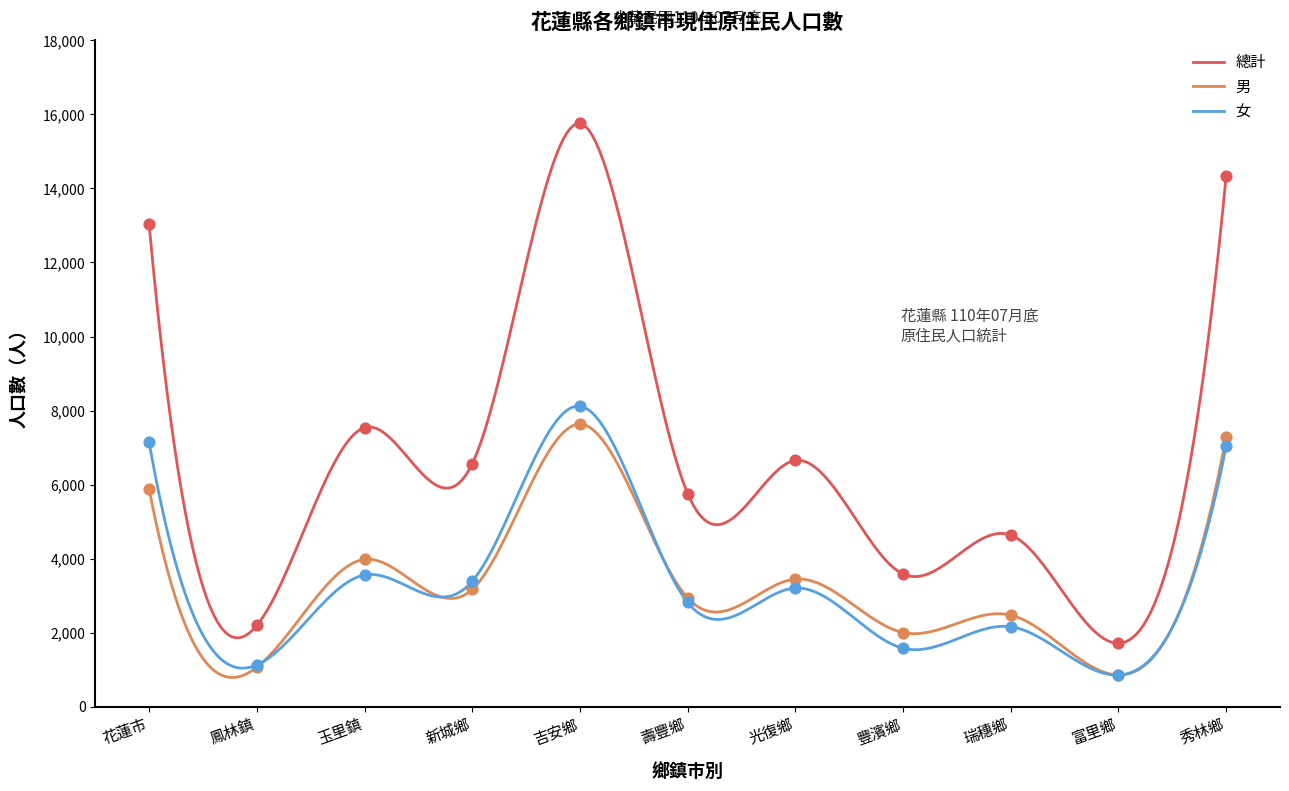

At which category is the sum across all series the highest?

吉安鄉